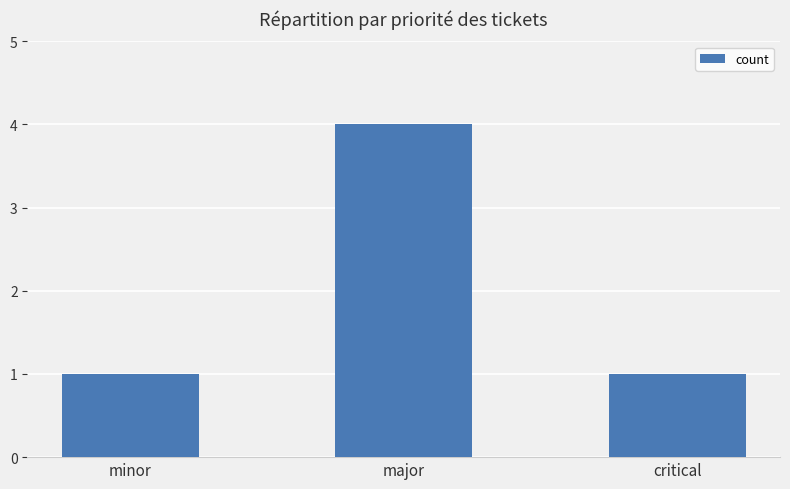

What is the label of the 3rd bar from the left?

critical